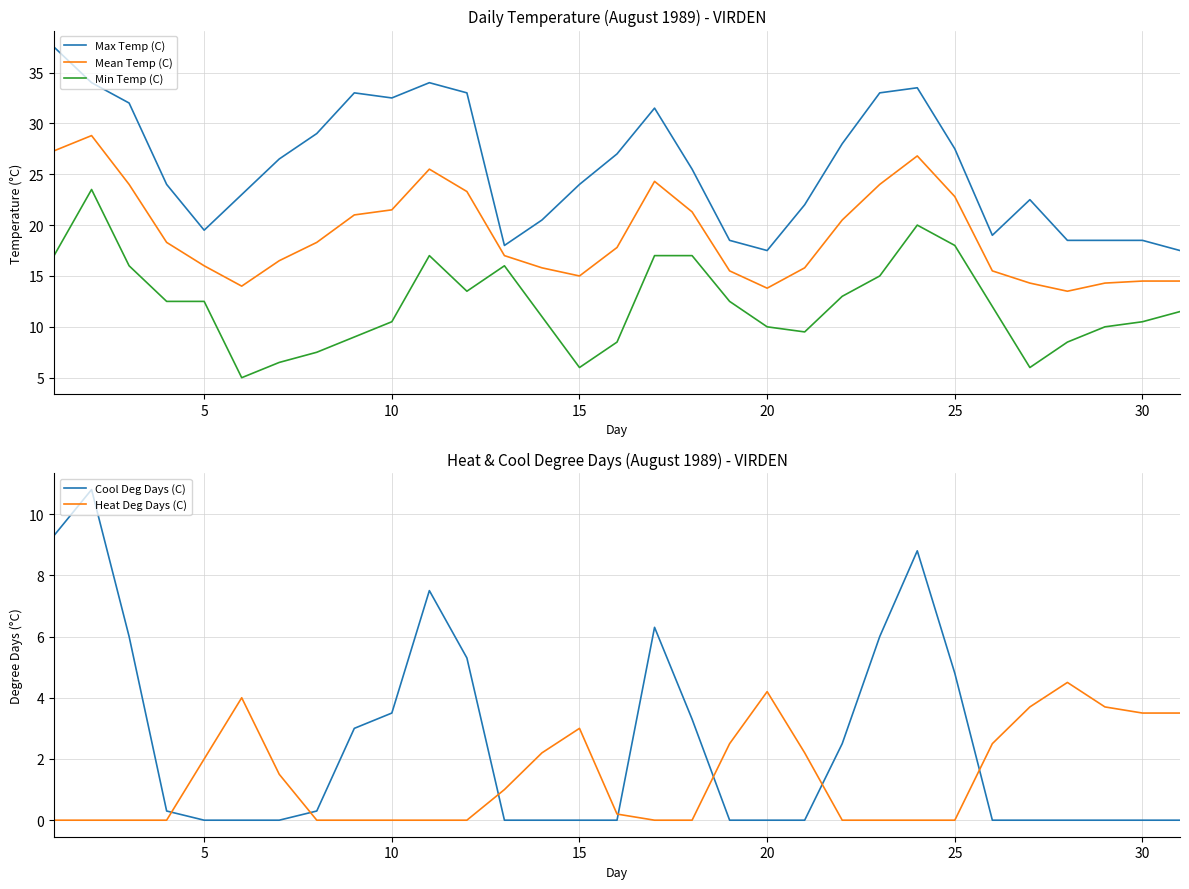

True or false: Mean Temp (C) and Min Temp (C) cross at least once.

False